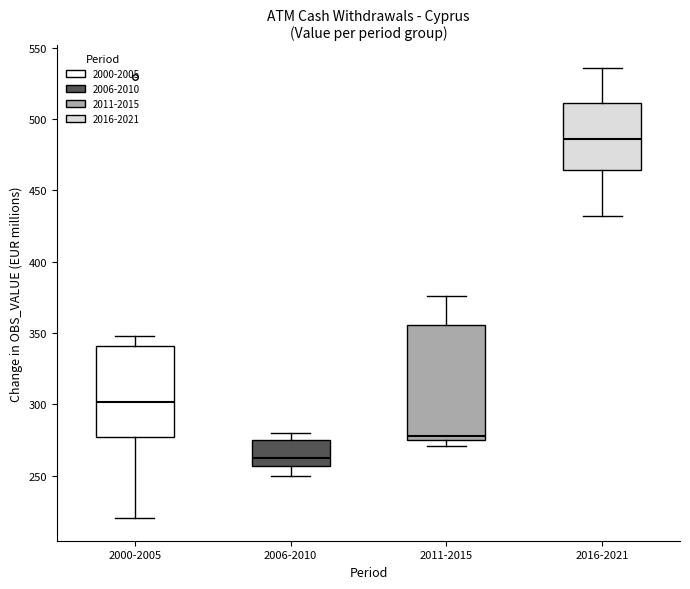

Which box's median line is the highest?

2016-2021